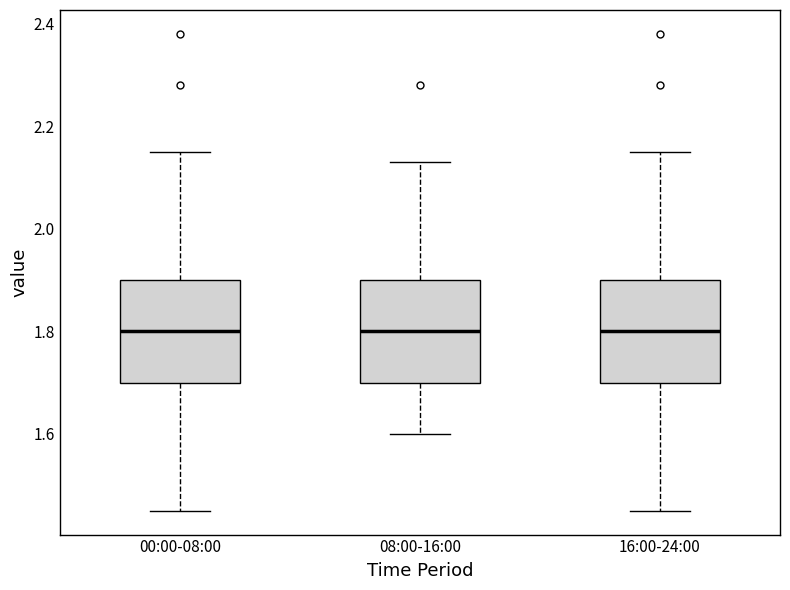

Reading left to right, read every box against the y-axis: the position of its median line, the range the box covers, and the ends of its whiskers. The values are not printed on the chart, so give them approximately, as read against the axis.

00:00-08:00: median 1.80, box 1.70 to 1.90, whiskers 1.46 to 2.16
08:00-16:00: median 1.80, box 1.70 to 1.90, whiskers 1.60 to 2.14
16:00-24:00: median 1.80, box 1.70 to 1.90, whiskers 1.46 to 2.16